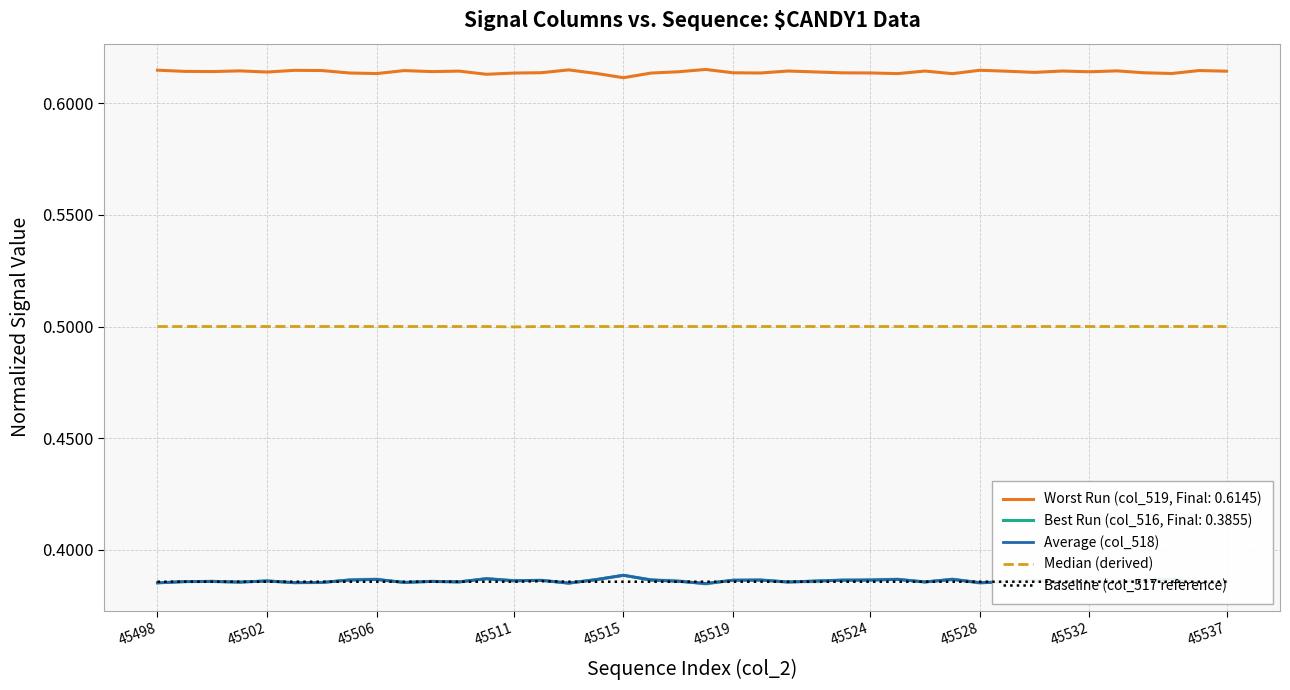

What is the approximate value of Median (derived) at 36?

0.5